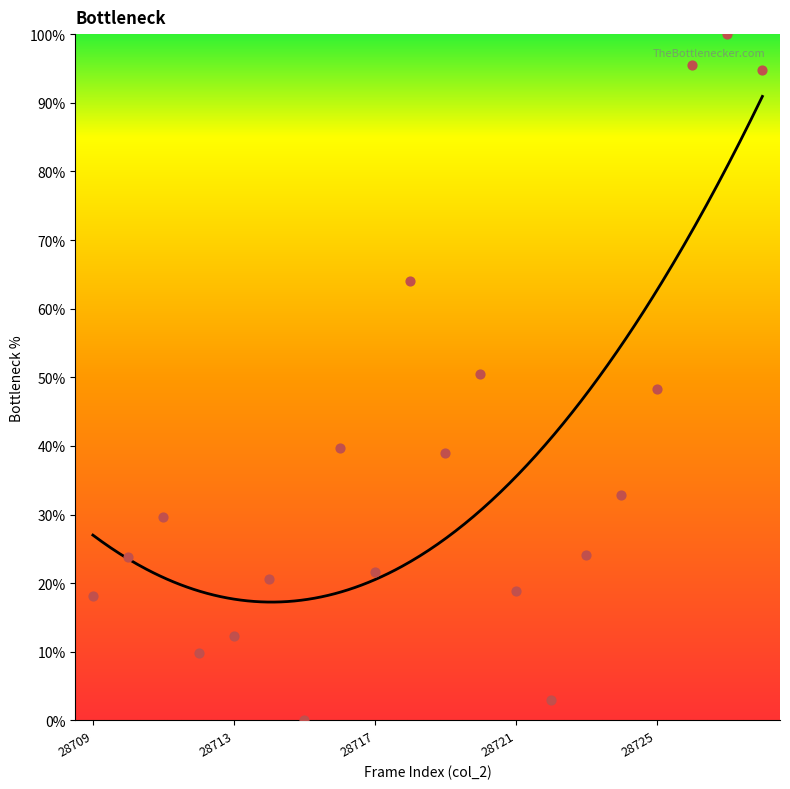

What is the change in value from 28712 to 28715?

-9.8